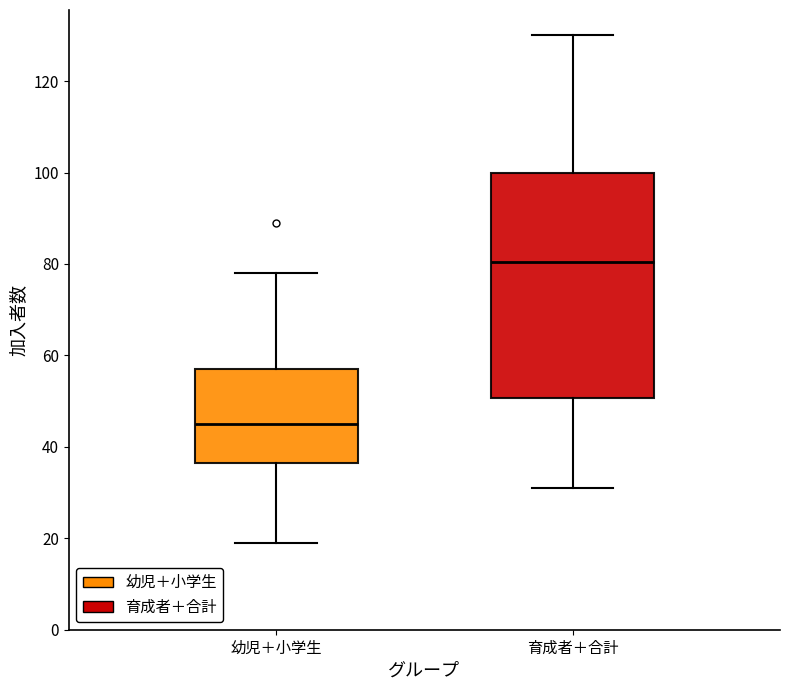

Reading left to right, transcribe this box plot: for each box, give where its median line is, the range the box spans, and where its two whiskers end, as read against the y-axis. The values are not printed on the chart, so give them approximately, as read against the axis.

幼児＋小学生: median 46, box 36 to 58, whiskers 20 to 78
育成者＋合計: median 80, box 50 to 100, whiskers 32 to 130